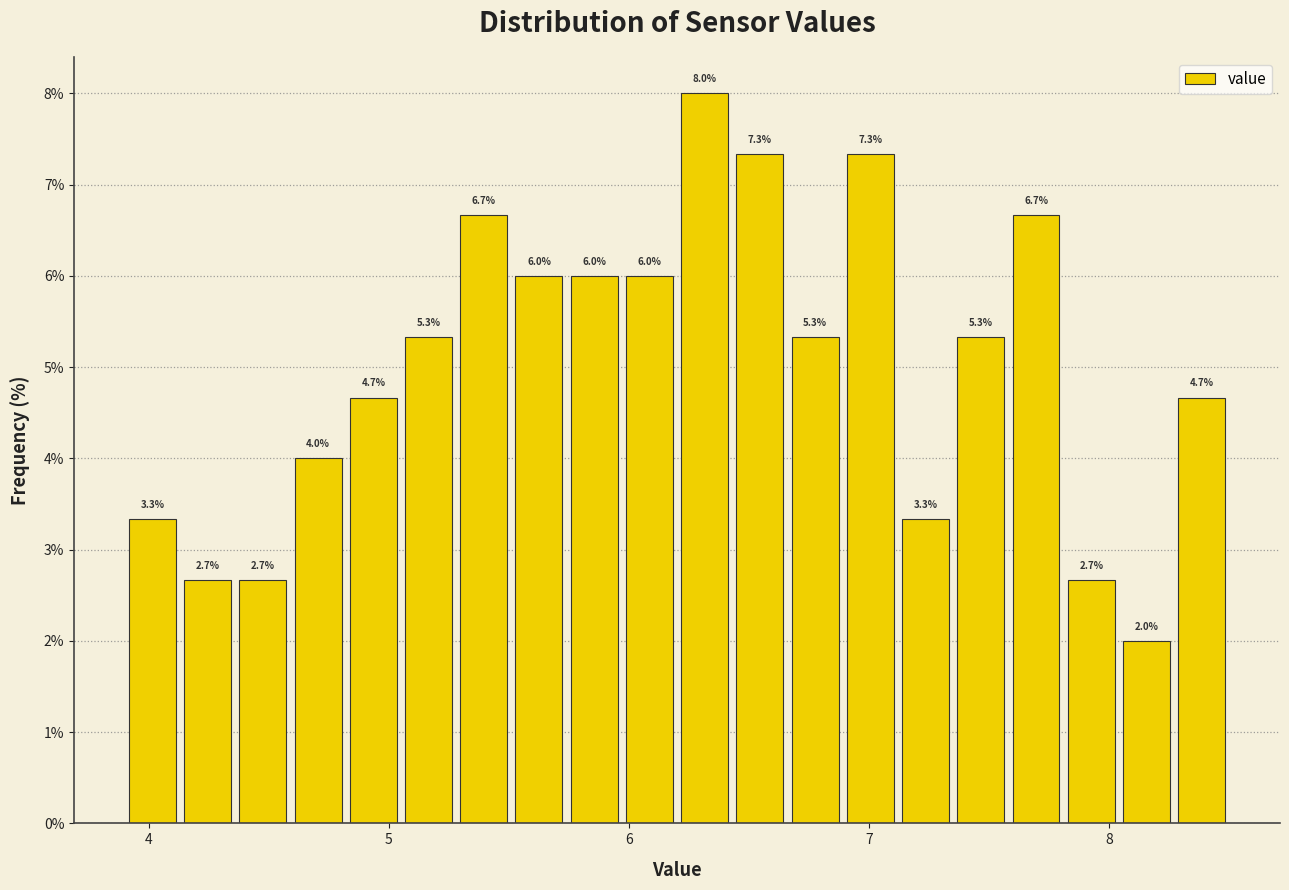

Read against the x-axis, roughly where is the centre of the tallest bar?

6.3